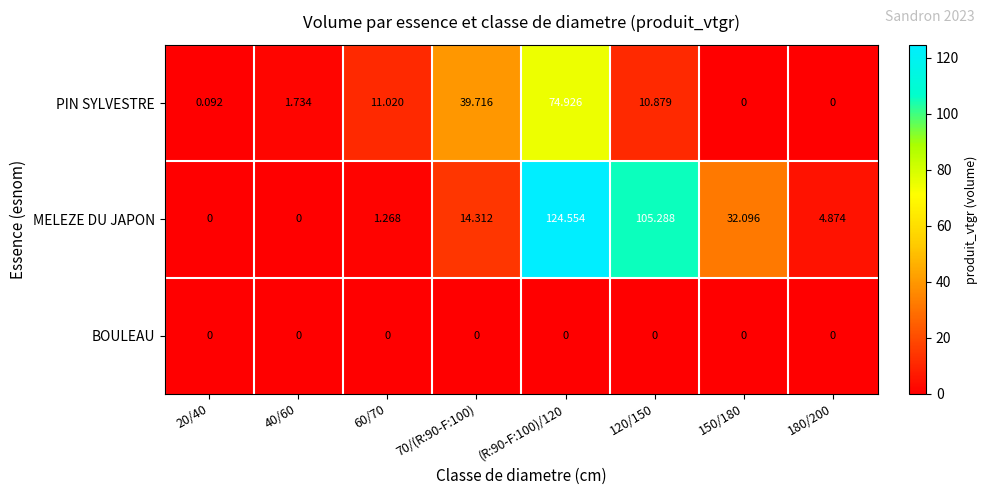

Which series has the widest spread of values?

MELEZE DU JAPON